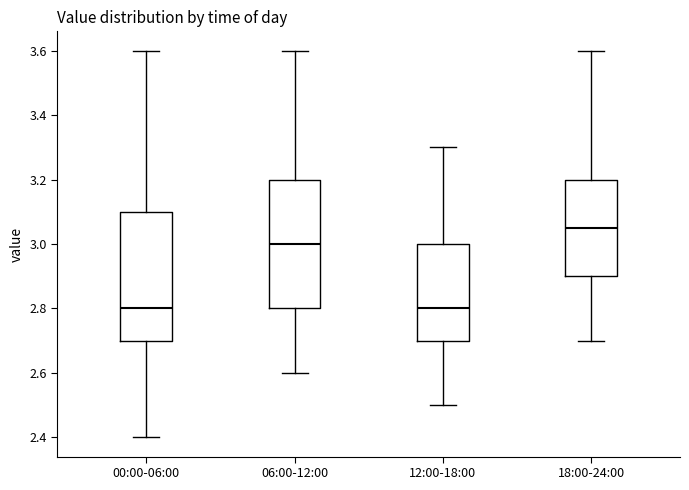

Reading left to right, read every box against the y-axis: the position of its median line, the range the box covers, and the ends of its whiskers. The values are not printed on the chart, so give them approximately, as read against the axis.

00:00-06:00: median 2.80, box 2.70 to 3.10, whiskers 2.40 to 3.60
06:00-12:00: median 3.00, box 2.80 to 3.20, whiskers 2.60 to 3.60
12:00-18:00: median 2.80, box 2.70 to 3.00, whiskers 2.50 to 3.30
18:00-24:00: median 3.06, box 2.90 to 3.20, whiskers 2.70 to 3.60